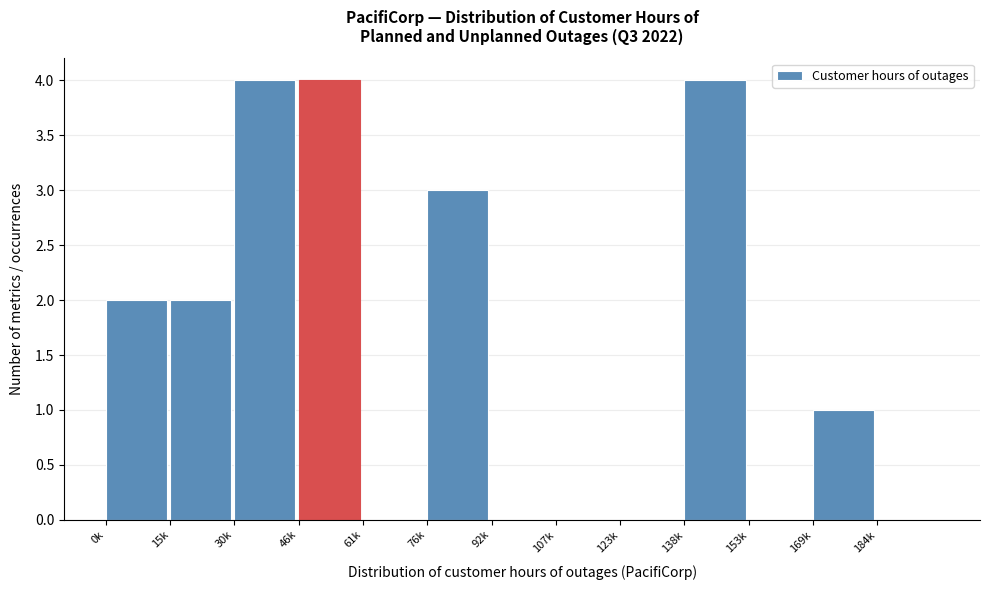

Reading left to right, list all the values displayed in this chart.

0k=2	15k=2	30k=4	46k=4	61k=0	76k=3	92k=0	107k=0	123k=0	138k=4	153k=0	169k=1	184k=0